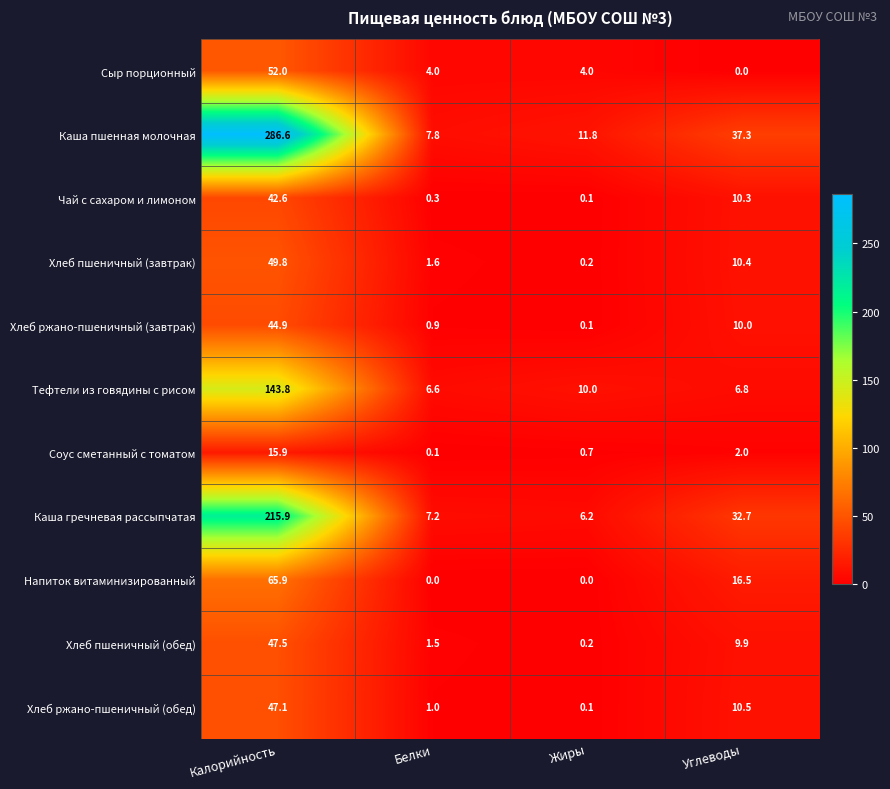

What is the average value of the Сыр порционный series?

15.0